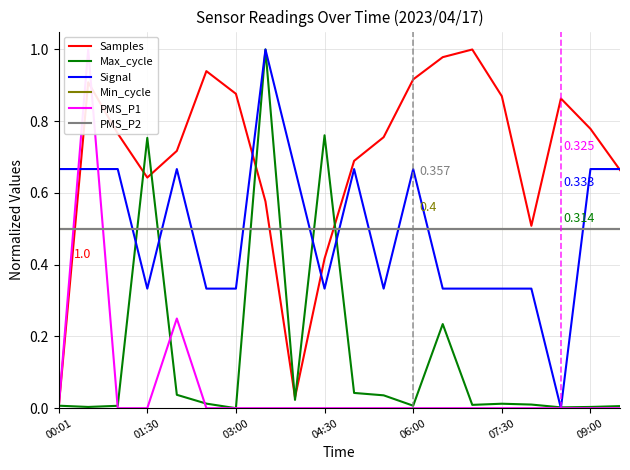

How many interior local peaks does the Max_cycle series have?

5